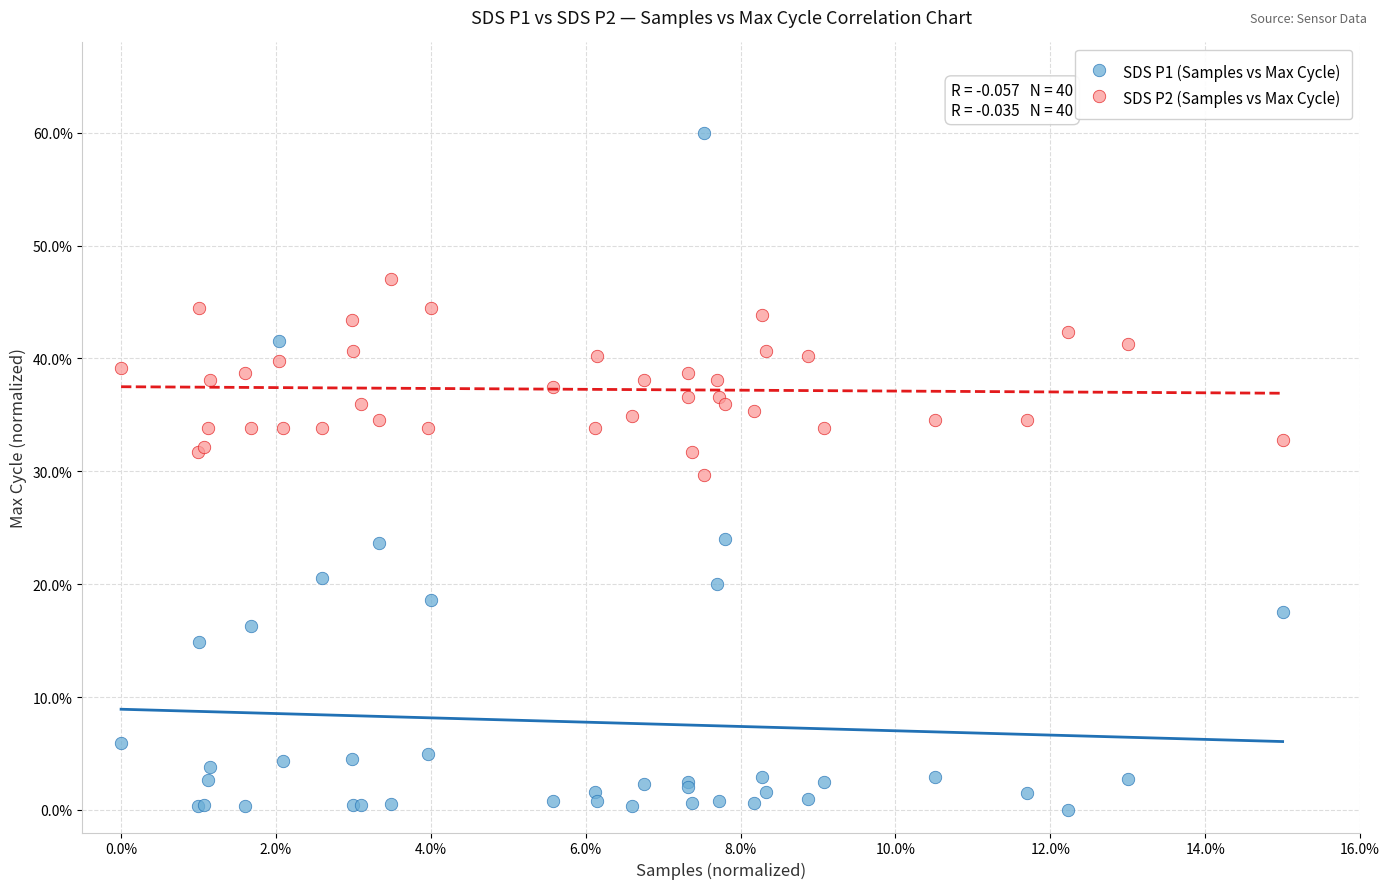

Which series reaches the minimum Y coordinate?

SDS P1 (Samples vs Max Cycle)